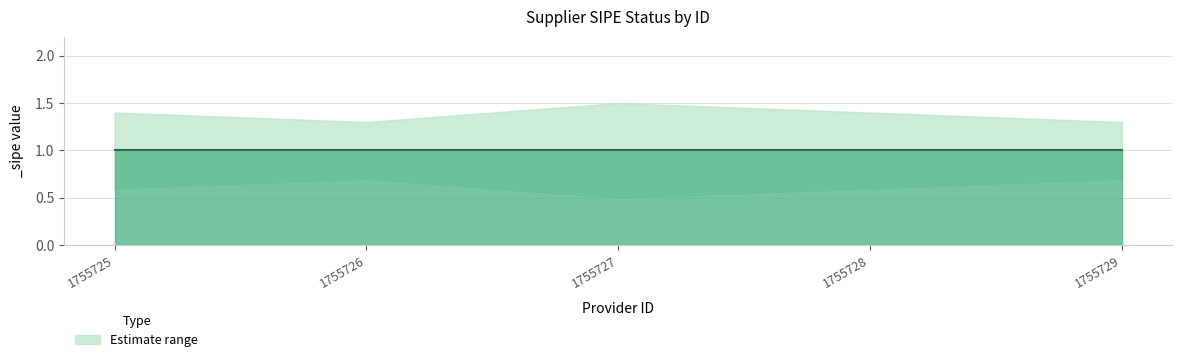

Does the chart have visible grid lines?

Yes